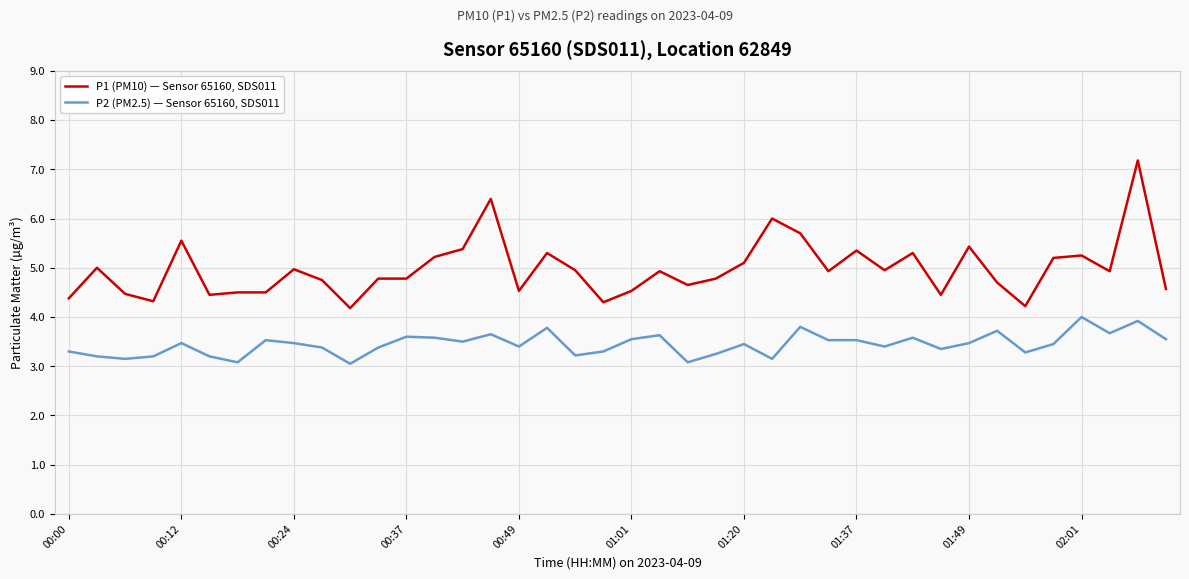

Rank the series by their maximum value, from lowest to highest.

P2 (PM2.5) — Sensor 65160, SDS011, P1 (PM10) — Sensor 65160, SDS011